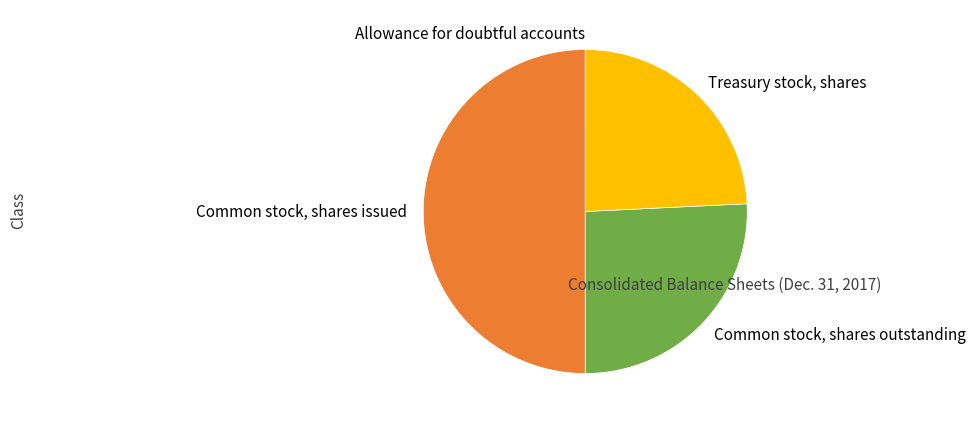

Which category has the biggest portion of the pie?

Common stock, shares issued